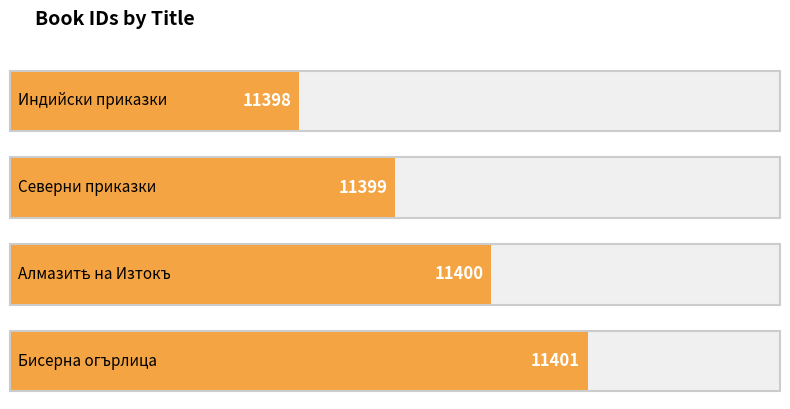

What is the ratio of the value at Индийски приказки to the value at Алмазитѣ на Изтокъ?

1.0